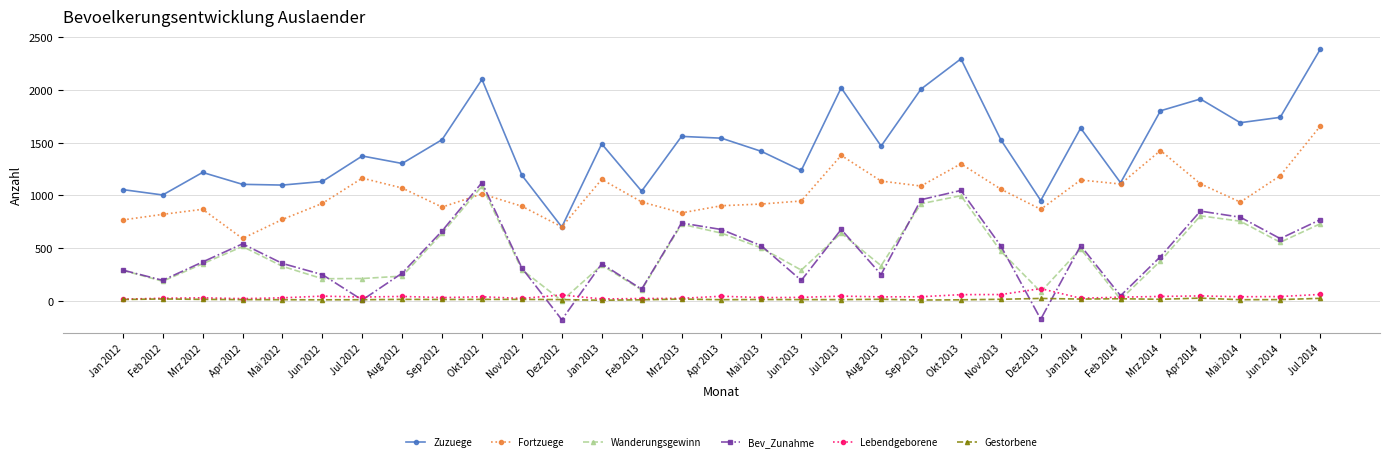

True or false: Gestorbene and Zuzuege intersect in this chart.

False